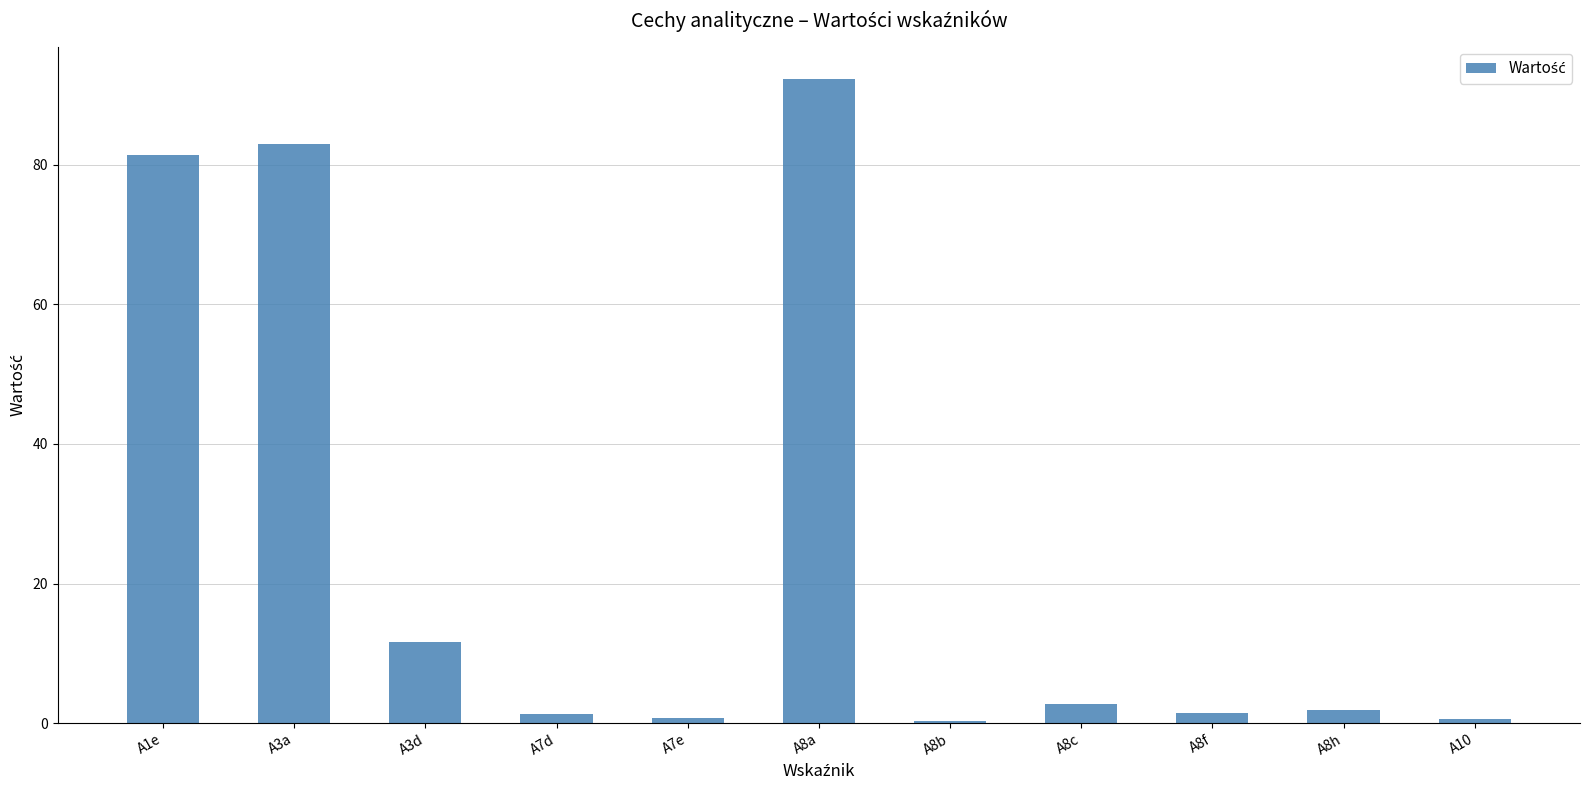

What is the sum of all values?

277.4